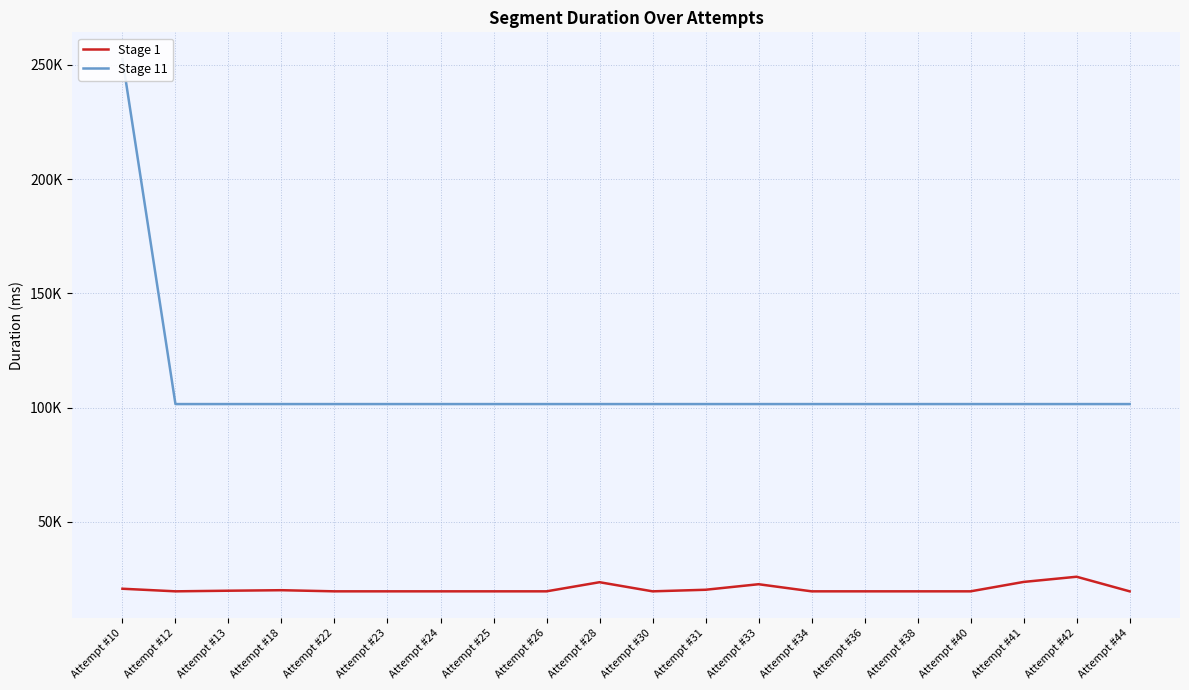

What is the sum of the Stage 1 values at Attempt #41 and Attempt #24?

43429